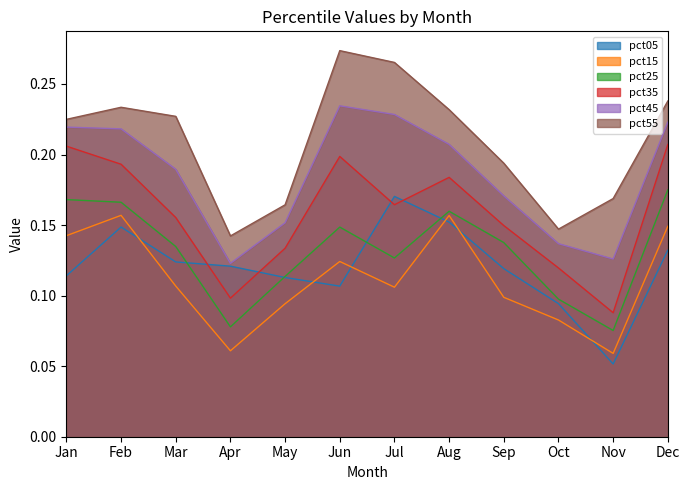

What are all the series names shown in the legend?

pct05, pct15, pct25, pct35, pct45, pct55